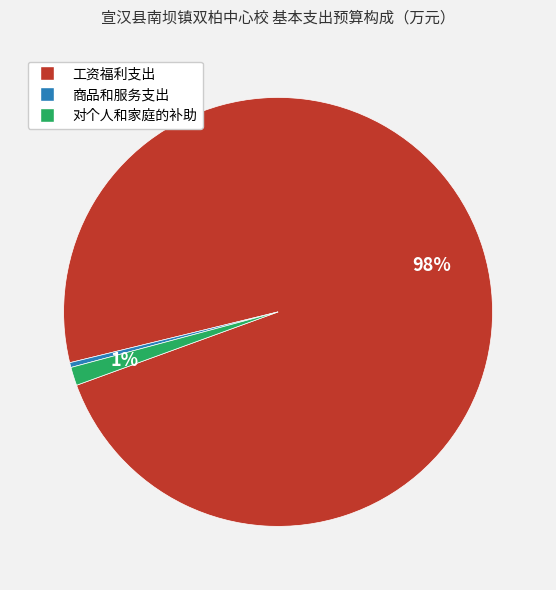

Rank the categories by value from highest to lowest.

工资福利支出, 对个人和家庭的补助, 商品和服务支出